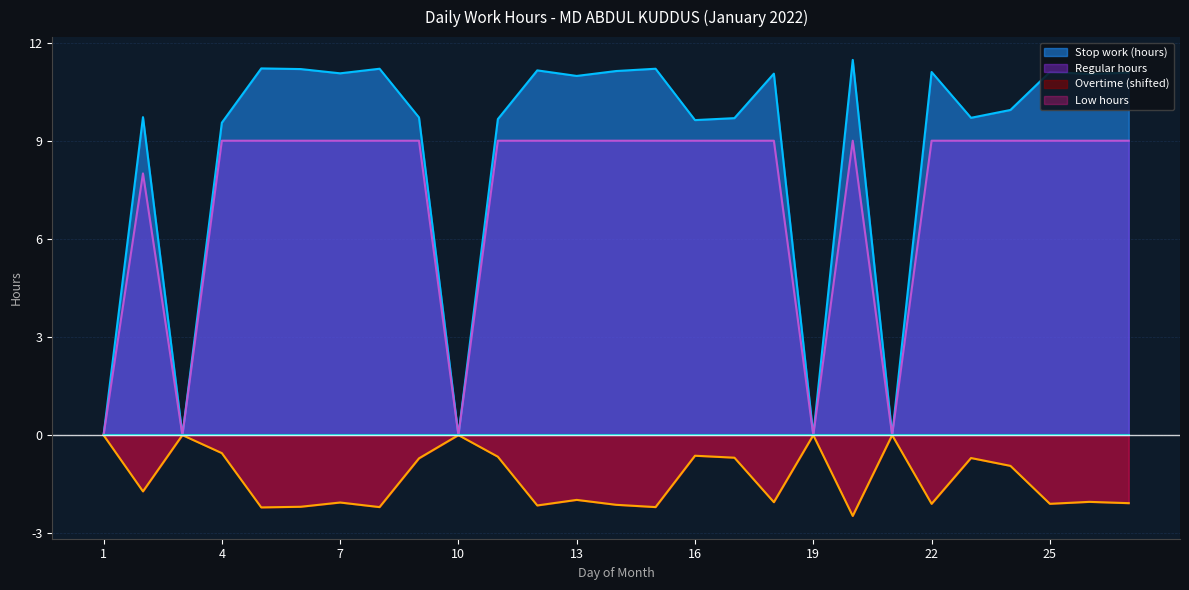

Which series has the largest total across all categories?

Stop work (hours)